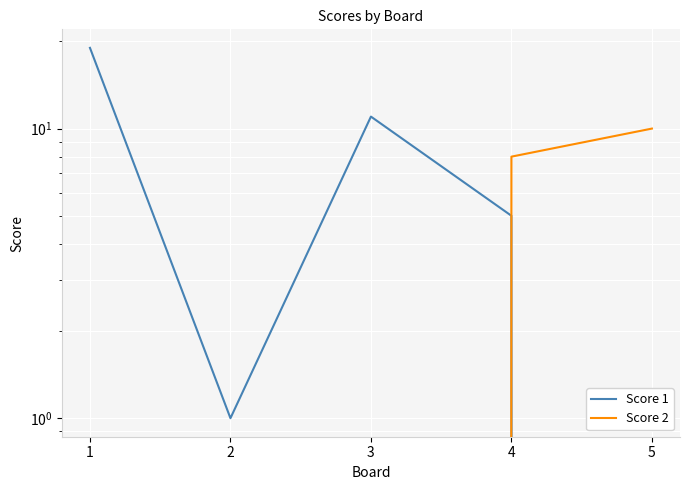

What is the sum of all Score 1 values?

36